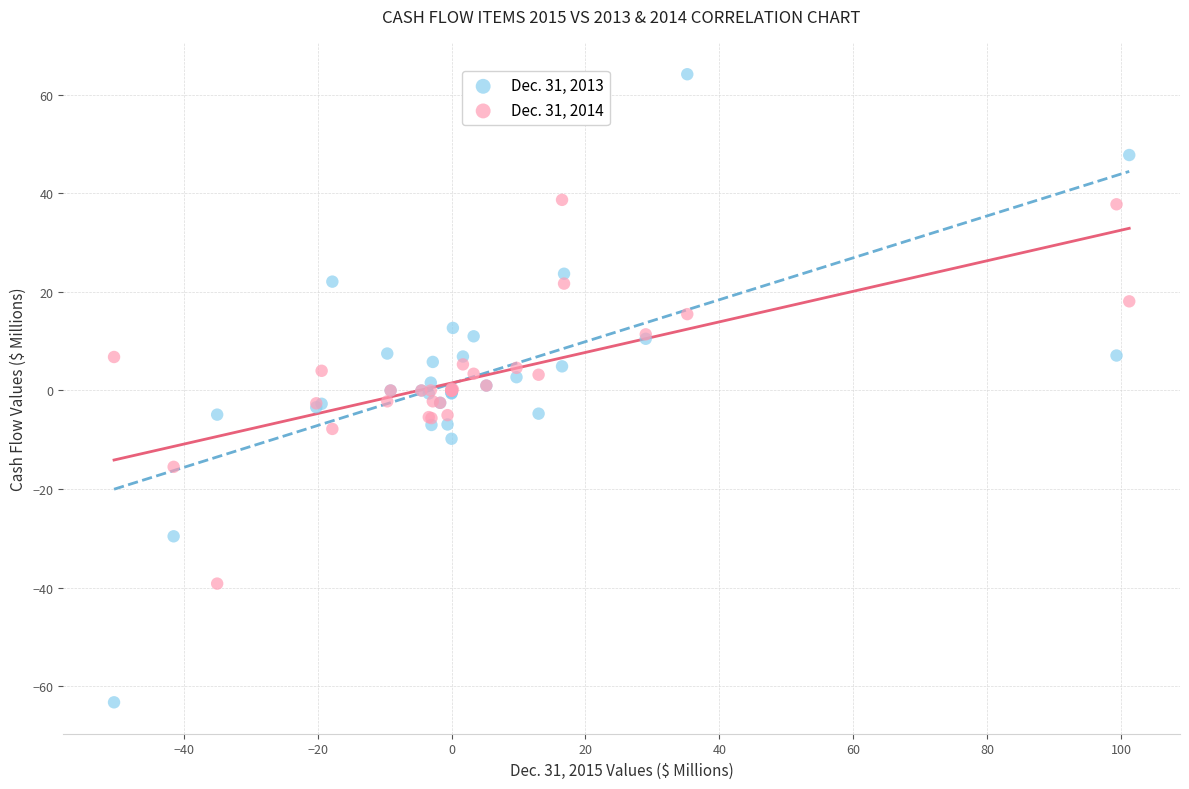

Which series has the widest spread of Y values?

Dec. 31, 2013